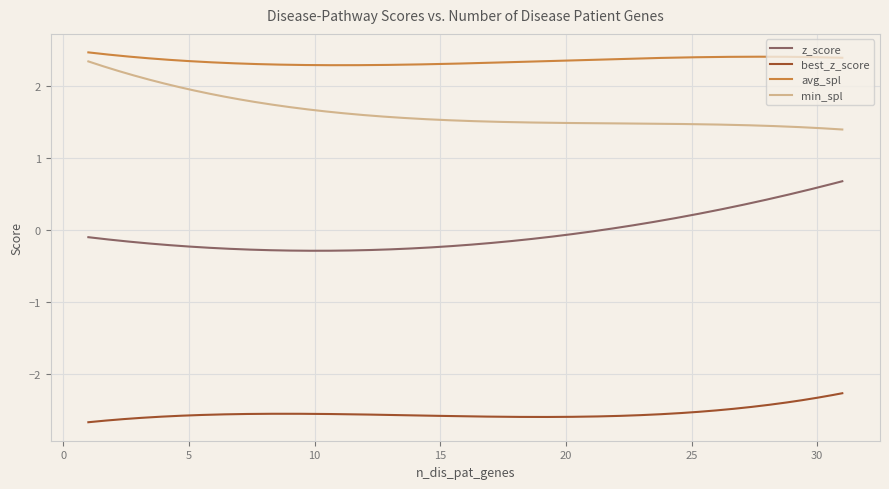

What are all the series names shown in the legend?

z_score, best_z_score, avg_spl, min_spl